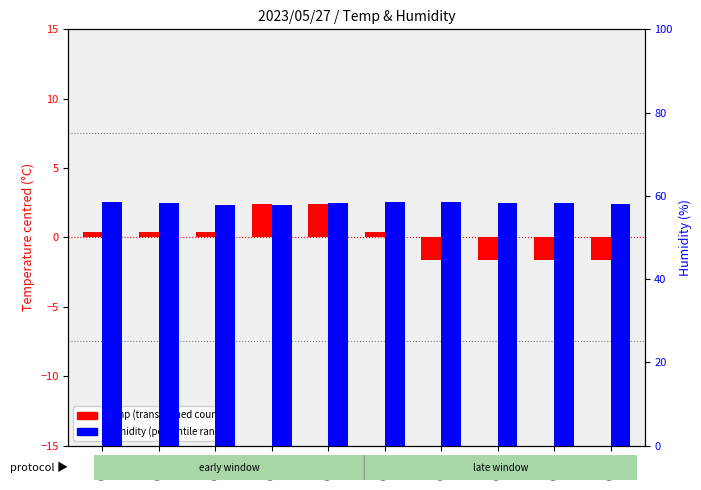

Which series changed the most between 00:10 and 00:22?

Temp (transformed)